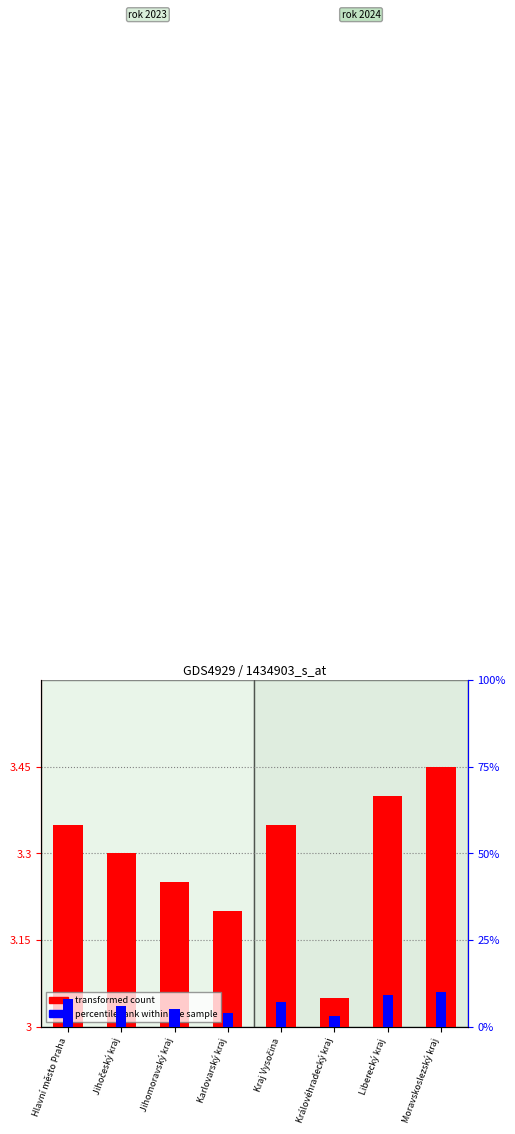

Which series has the largest range (max minus min)?

percentile rank within the sample